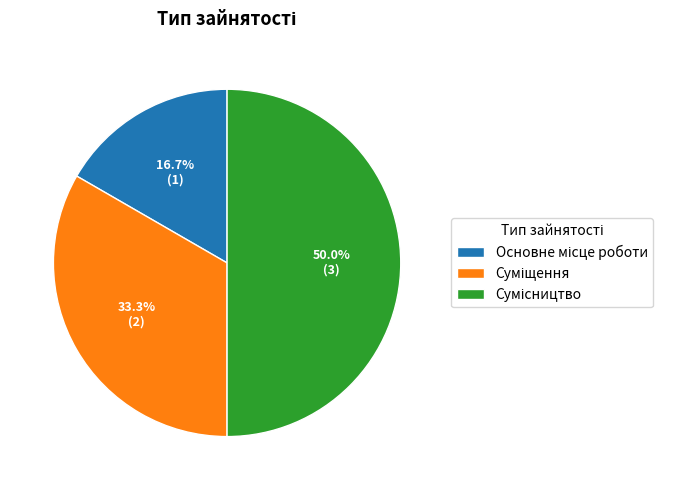

How many slices are in this pie chart?

3